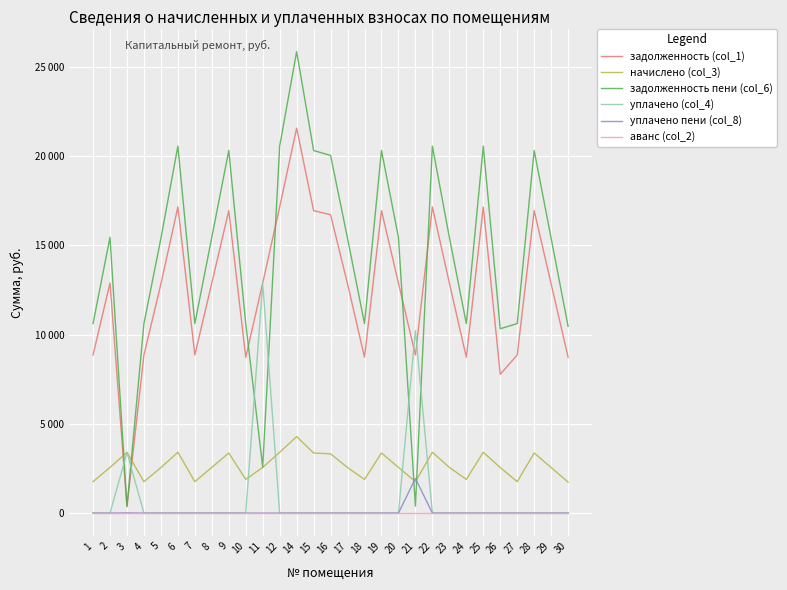

True or false: задолженность (col_1) and уплачено пени (col_8) cross at least once.

False